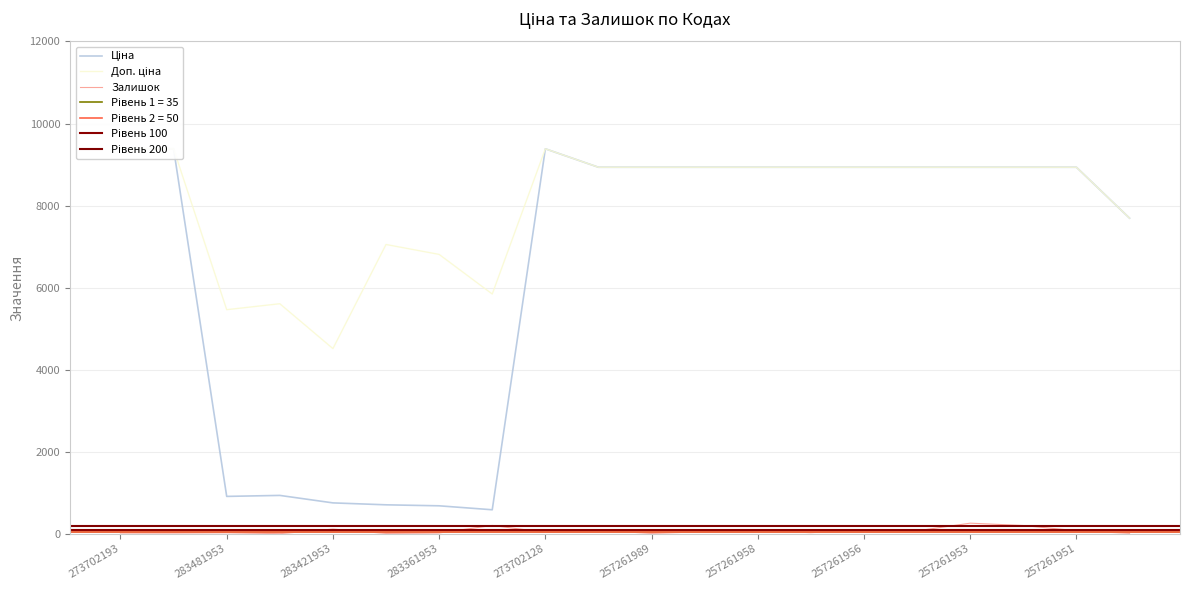

Is it true that Залишок equals 18 at 273702193?

True